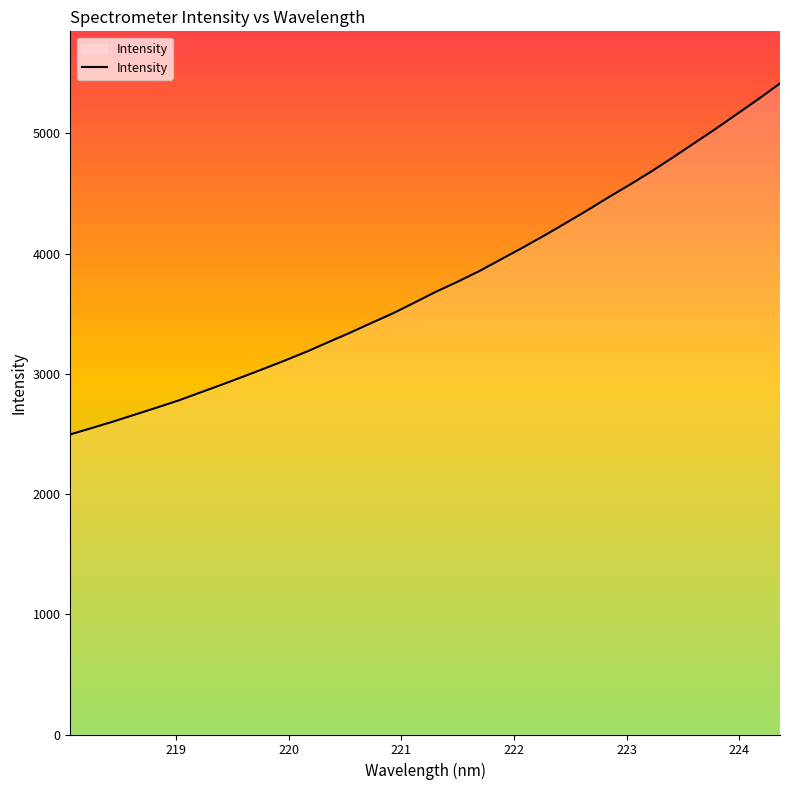

What is the minimum value shown in the chart?

2496.9